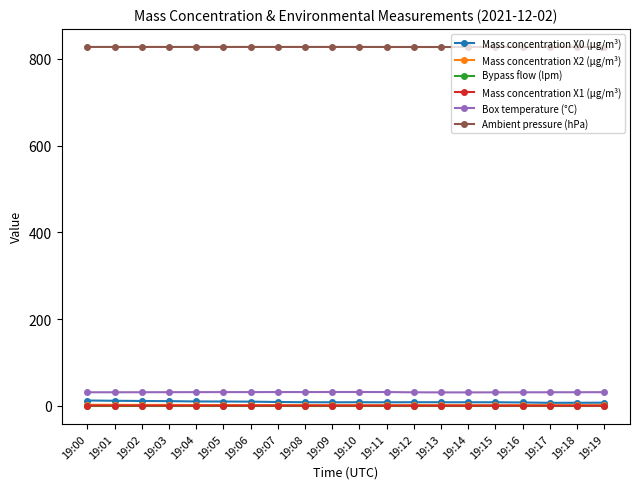

Which series has the largest total across all categories?

Ambient pressure (hPa)